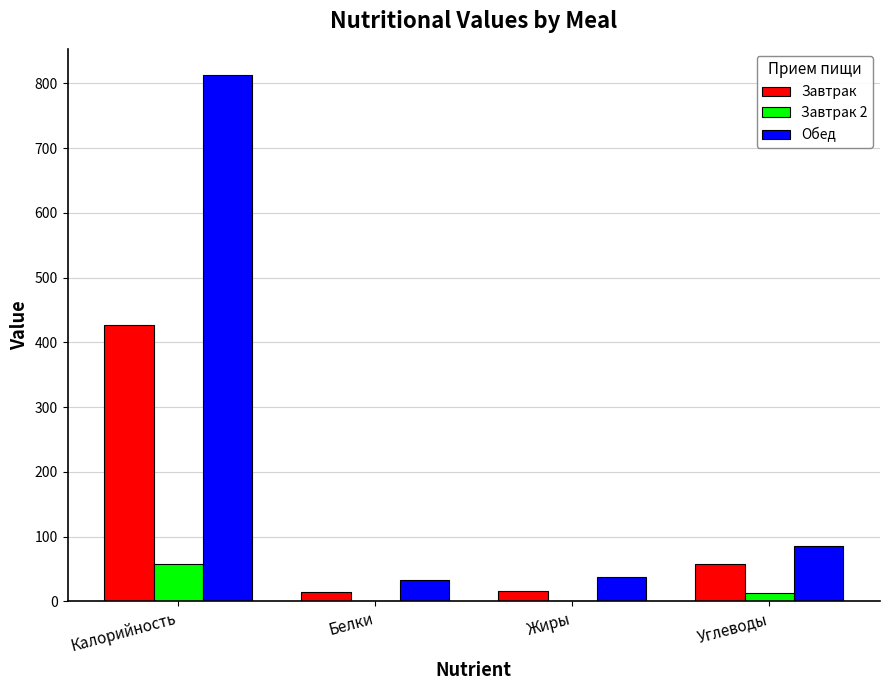

Which series has the largest total across all categories?

Обед